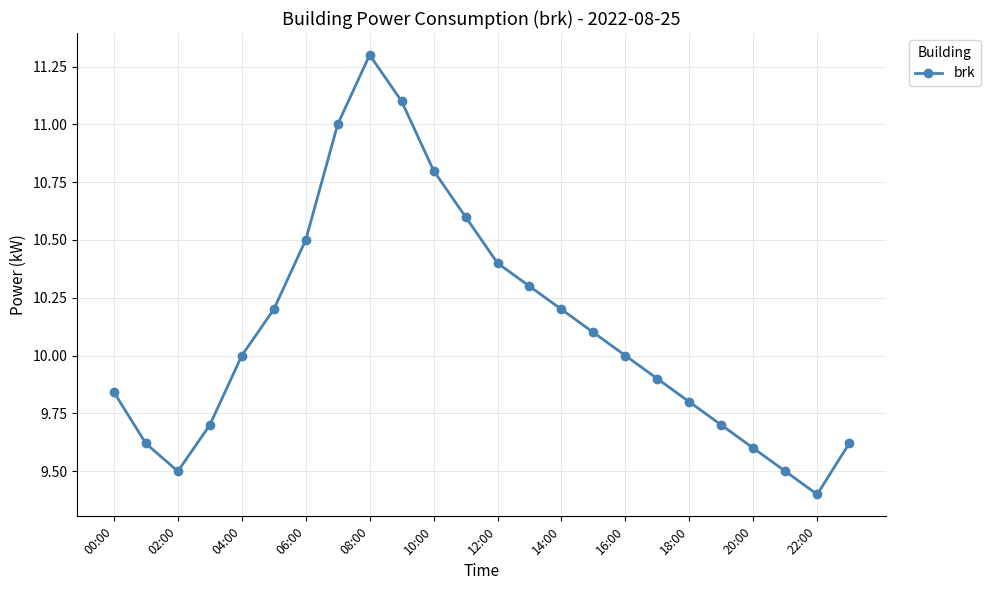

What is the average value?

10.1